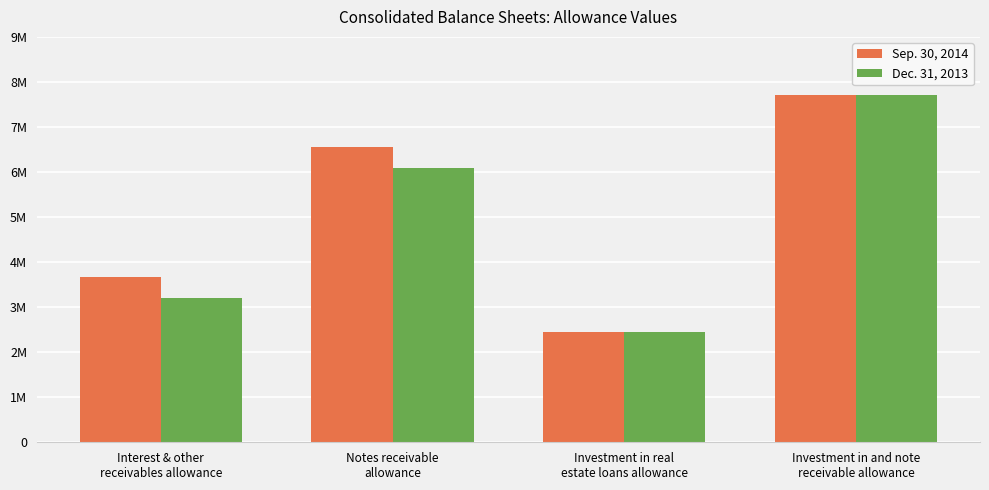

What are all the series names shown in the legend?

Sep. 30, 2014, Dec. 31, 2013